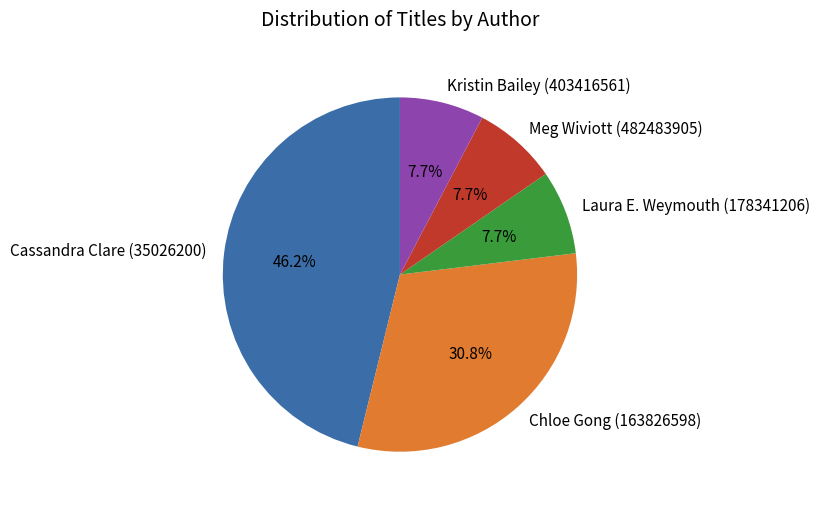

To the nearest percent, what is the difference between the Kristin Bailey (403416561) and Cassandra Clare (35026200) slice percentages?

38%